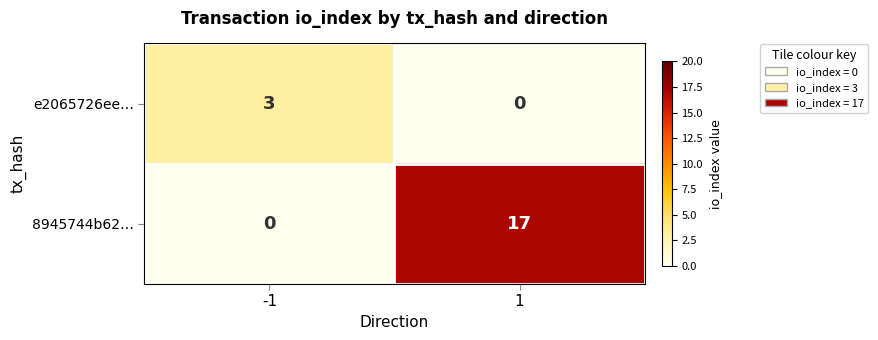

What is the sum of all e2065726ee… values?

3